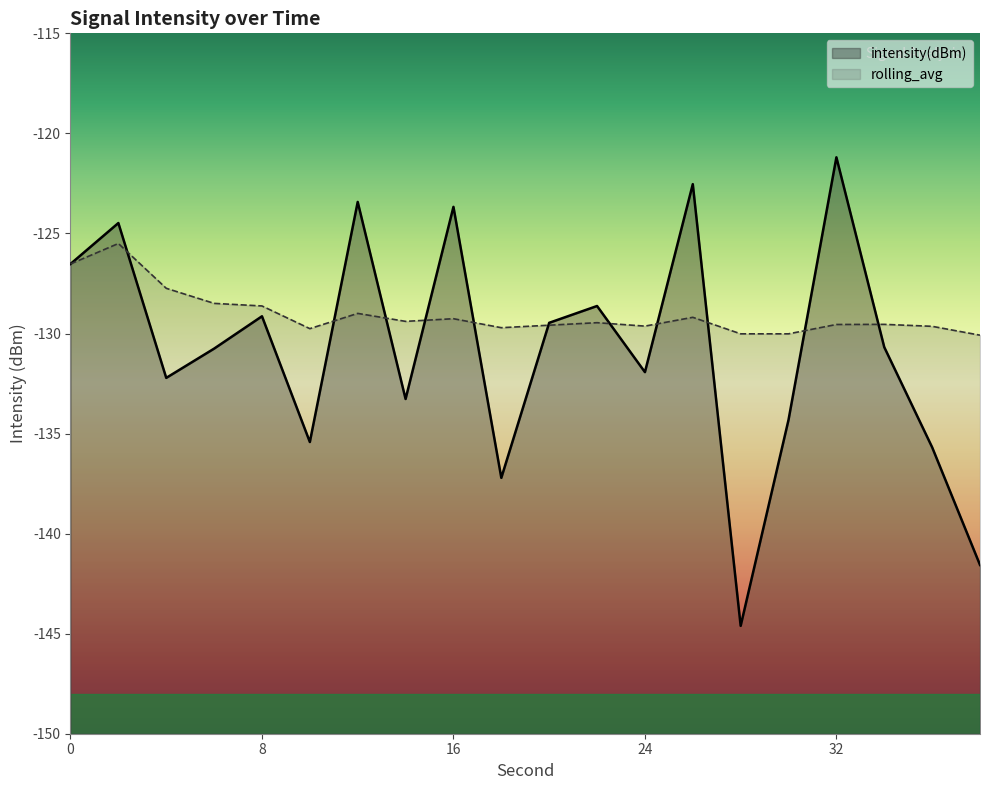

What is the difference between the maximum and minimum values in the rolling_avg series?

4.6